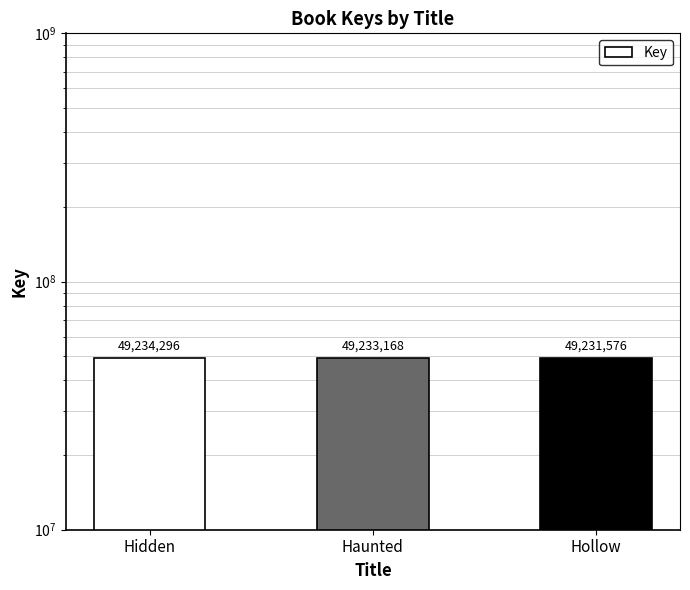

What is the change in value from Hidden to Haunted?

-1128